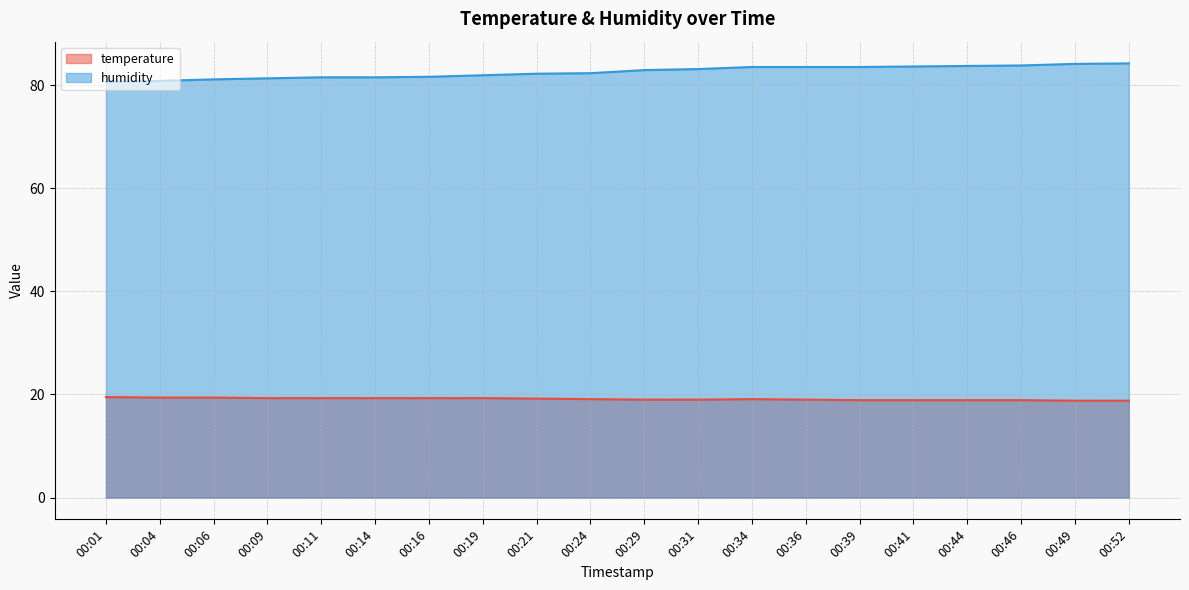

At which category is the sum across all series the highest?

00:52